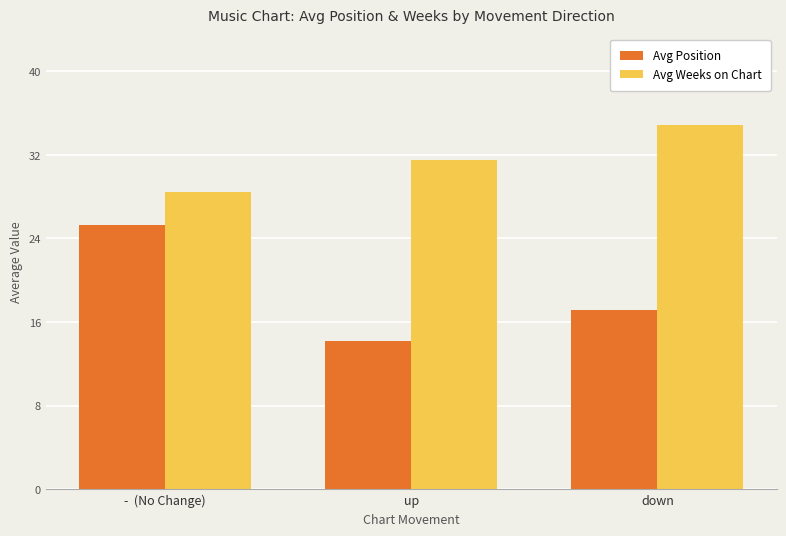

At which category is the sum across all series the highest?

-  (No Change)